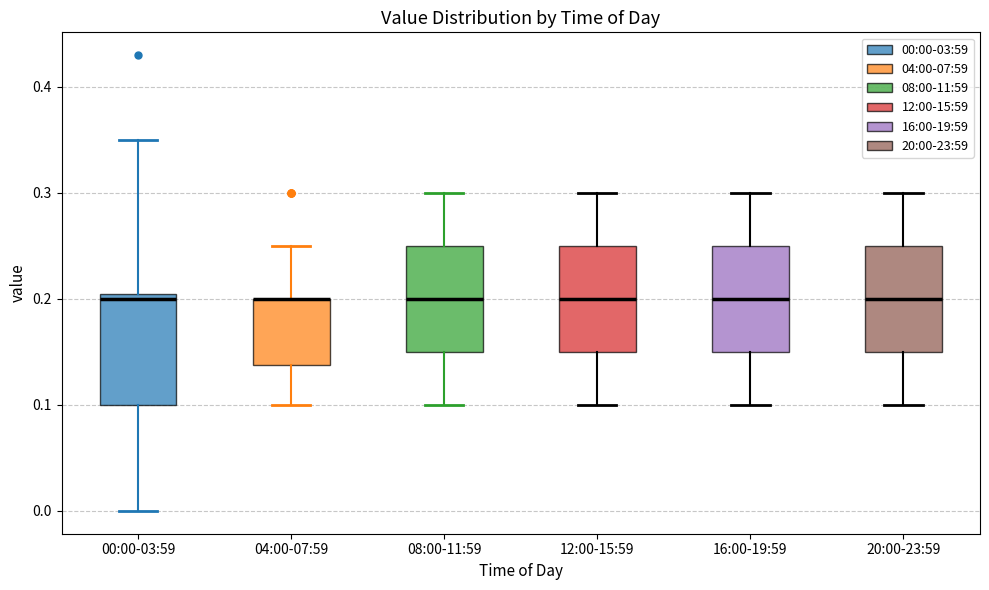

Reading left to right, transcribe this box plot: for each box, give where its median line is, the range the box spans, and where its two whiskers end, as read against the y-axis. The values are not printed on the chart, so give them approximately, as read against the axis.

00:00-03:59: median 0.20, box 0.10 to 0.21, whiskers 0.00 to 0.35
04:00-07:59: median 0.20 (drawn on the box's upper edge), box 0.14 to 0.20, whiskers 0.10 to 0.25
08:00-11:59: median 0.20, box 0.15 to 0.25, whiskers 0.10 to 0.30
12:00-15:59: median 0.20, box 0.15 to 0.25, whiskers 0.10 to 0.30
16:00-19:59: median 0.20, box 0.15 to 0.25, whiskers 0.10 to 0.30
20:00-23:59: median 0.20, box 0.15 to 0.25, whiskers 0.10 to 0.30